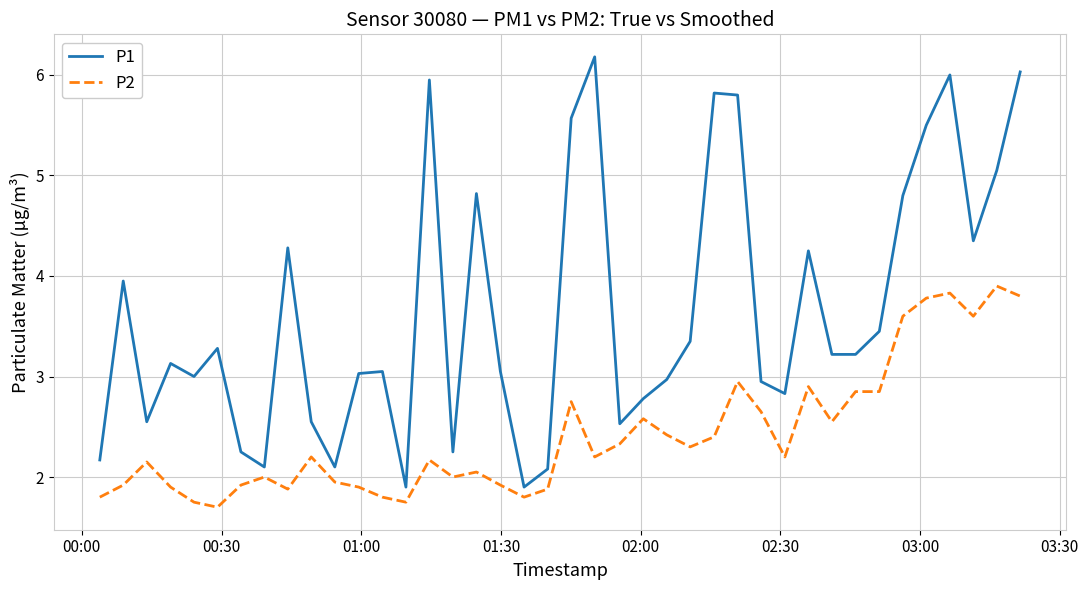

How many lines are shown in the chart?

2